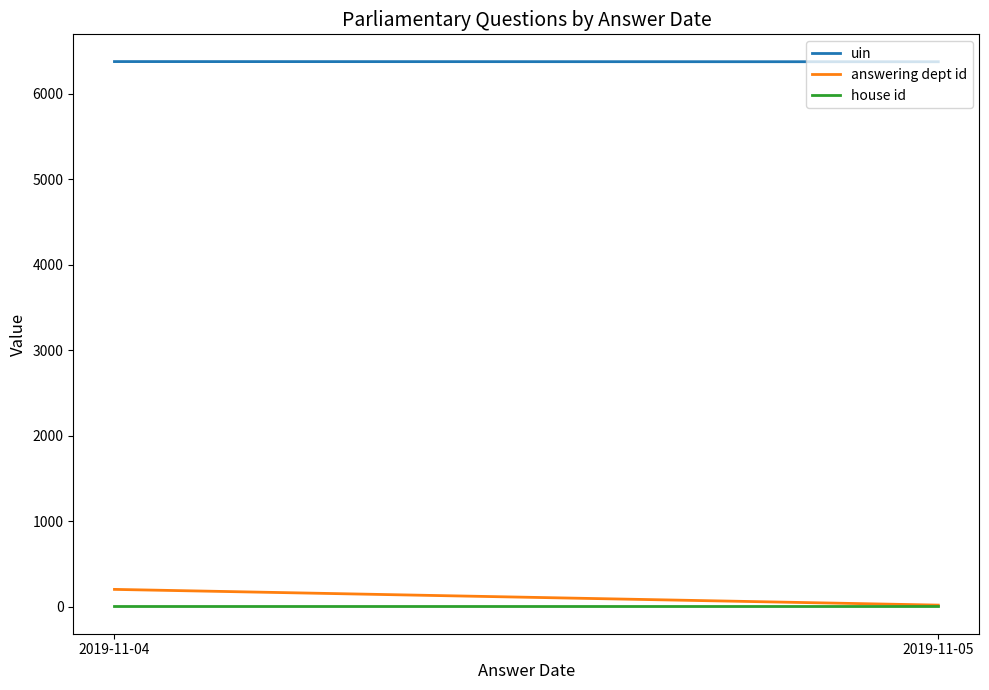

Count the number of categories in the chart.

2